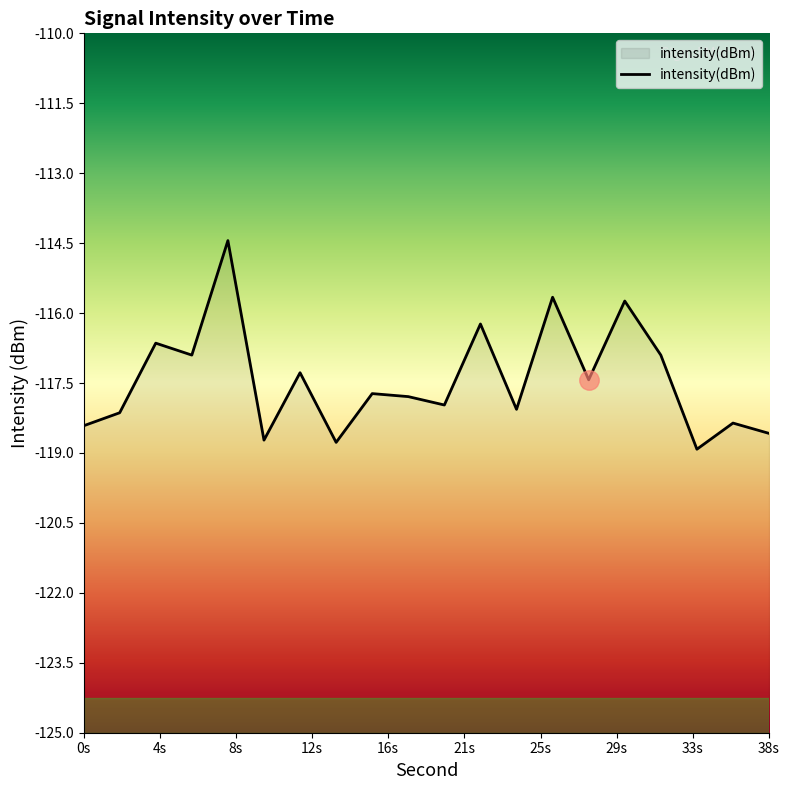

What is the greatest value displayed?

-114.4